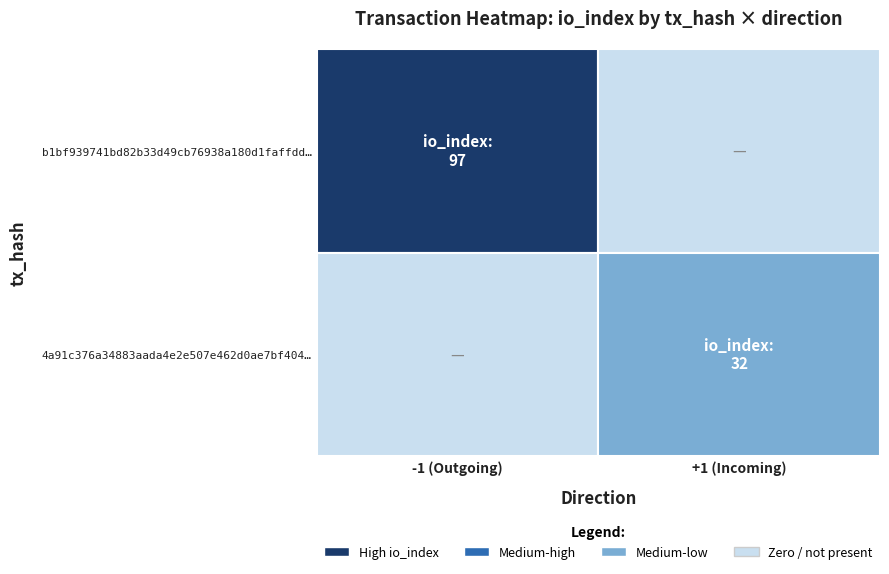

What is the maximum value shown in the chart?

97